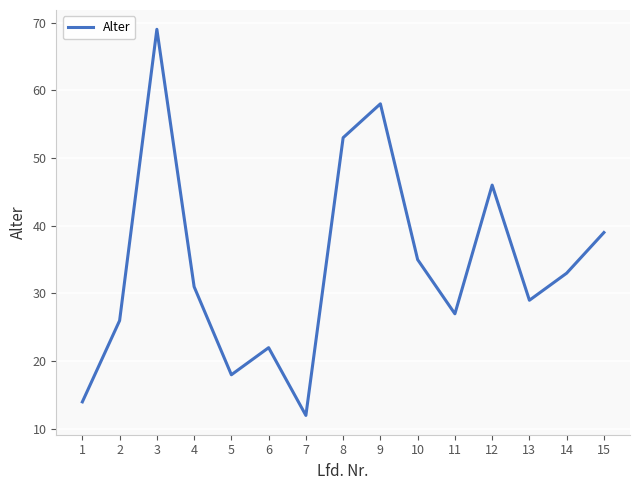

Reading left to right, what are all the values shown in this chart?

1=14	2=26	3=69	4=31	5=18	6=22	7=12	8=53	9=58	10=35	11=27	12=46	13=29	14=33	15=39